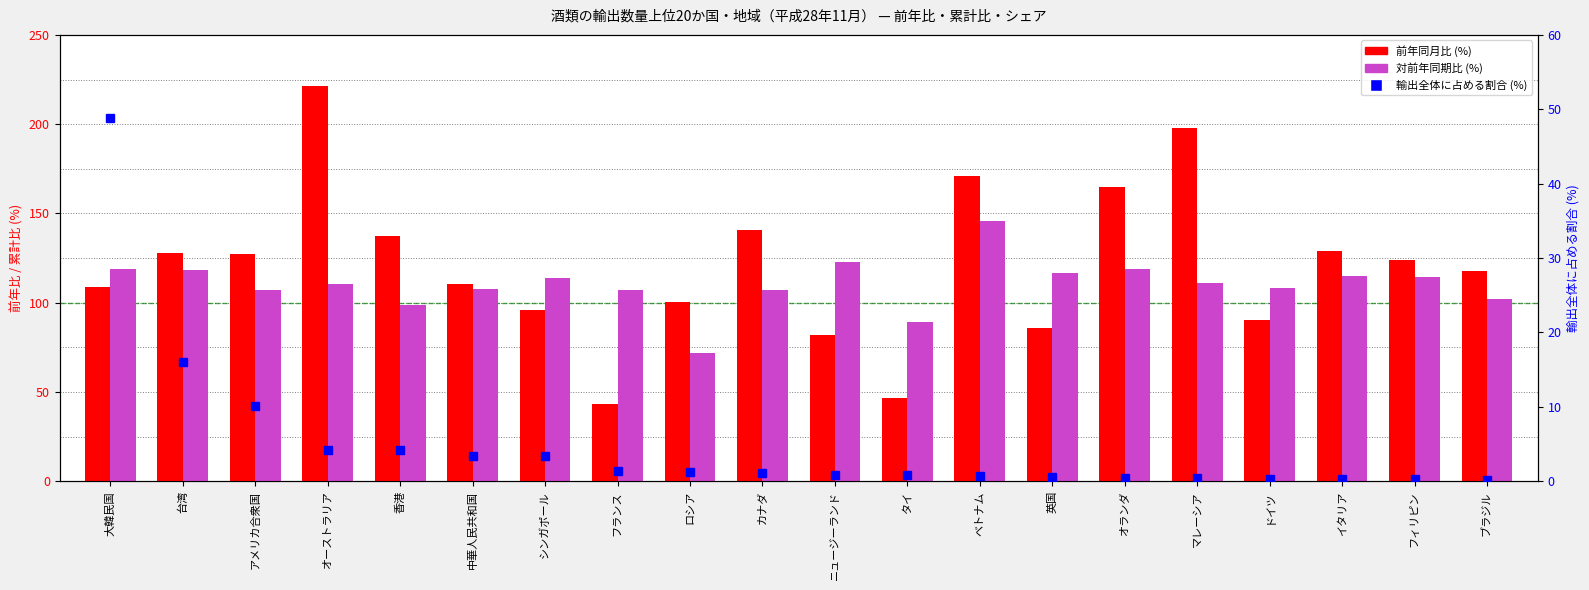

What is the label of the 9th bar from the left?

ロシア